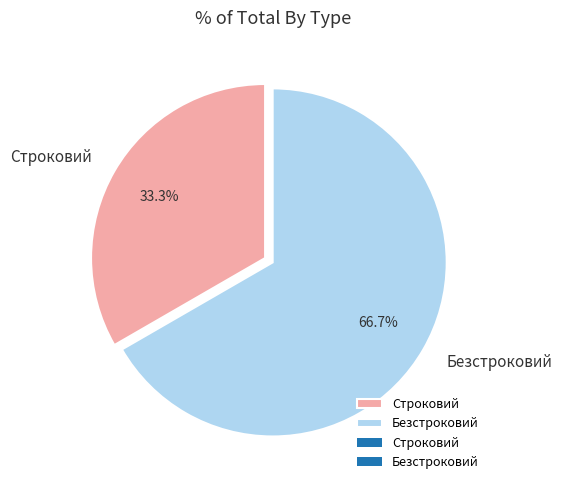

Which slice represents more than half of the pie?

Безстроковий